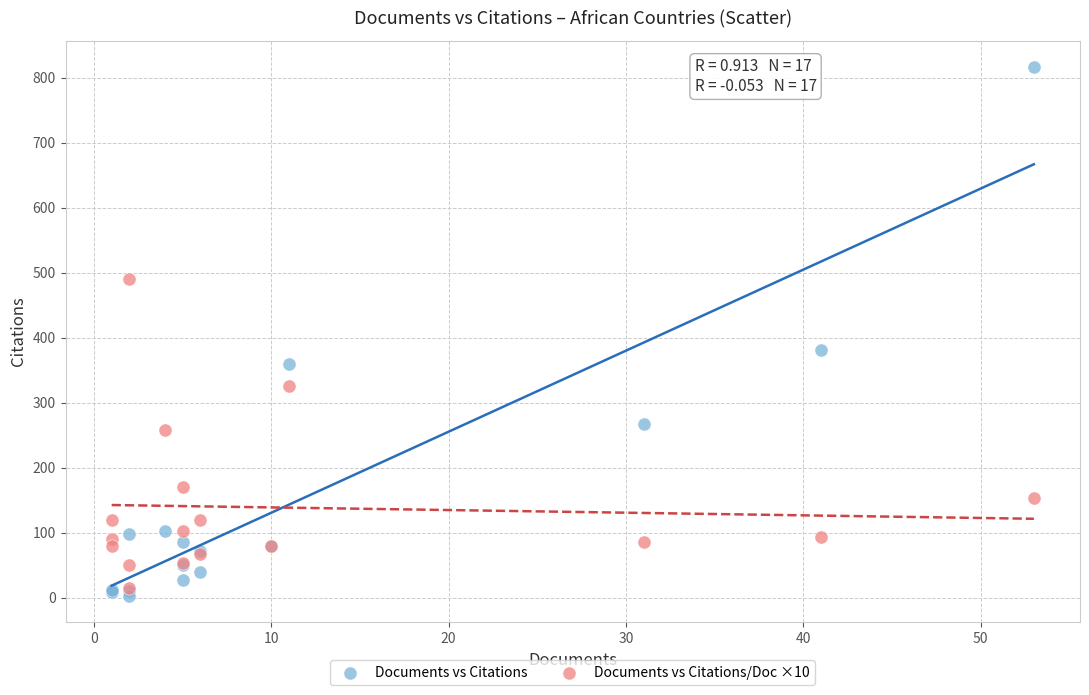

What are all the series names shown in the legend?

Documents vs Citations, Documents vs Citations/Doc ×10